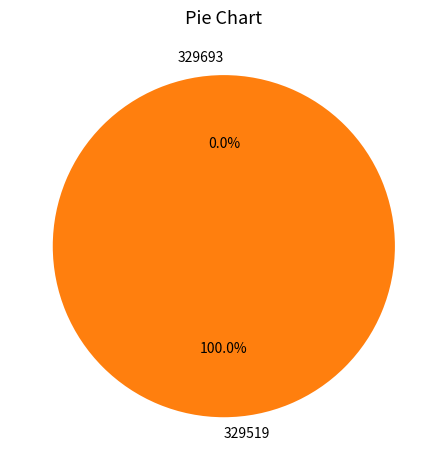

How many slices are in this pie chart?

2